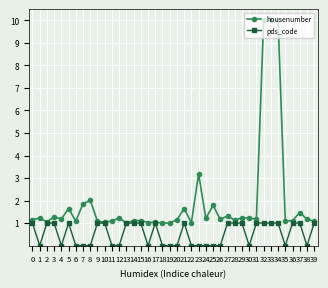

What is the difference between the highest and lowest values at 2?

0.1